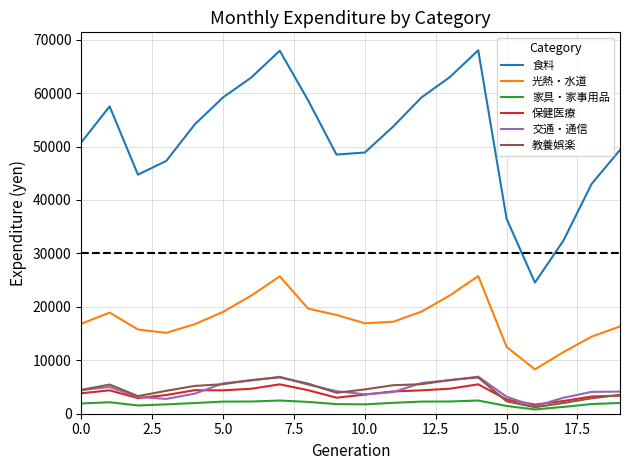

True or false: 光熱・水道 and 食料 intersect in this chart.

False